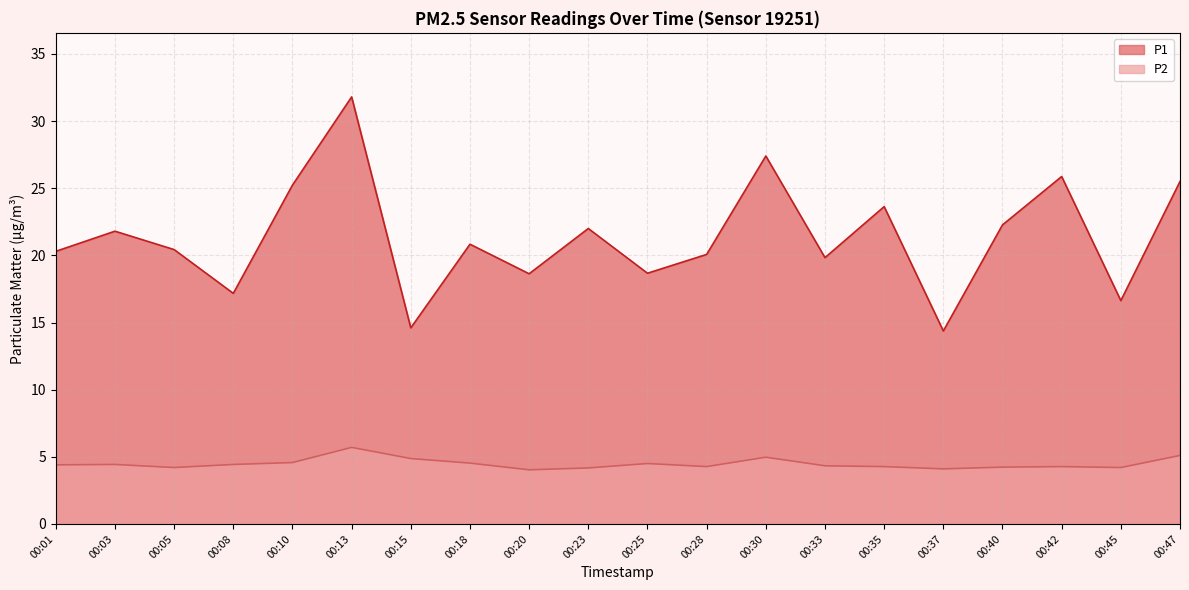

Reading left to right, list all the values displayed in this chart.

P1: 20.3	21.8	20.4	17.2	25.2	31.8	14.6	20.8	18.6	22.0	18.7	20.1	27.4	19.8	23.6	14.4	22.3	25.9	16.6	25.5
P2: 4.4	4.4	4.2	4.4	4.6	5.7	4.9	4.5	4.0	4.2	4.5	4.3	5.0	4.3	4.3	4.1	4.2	4.3	4.2	5.1